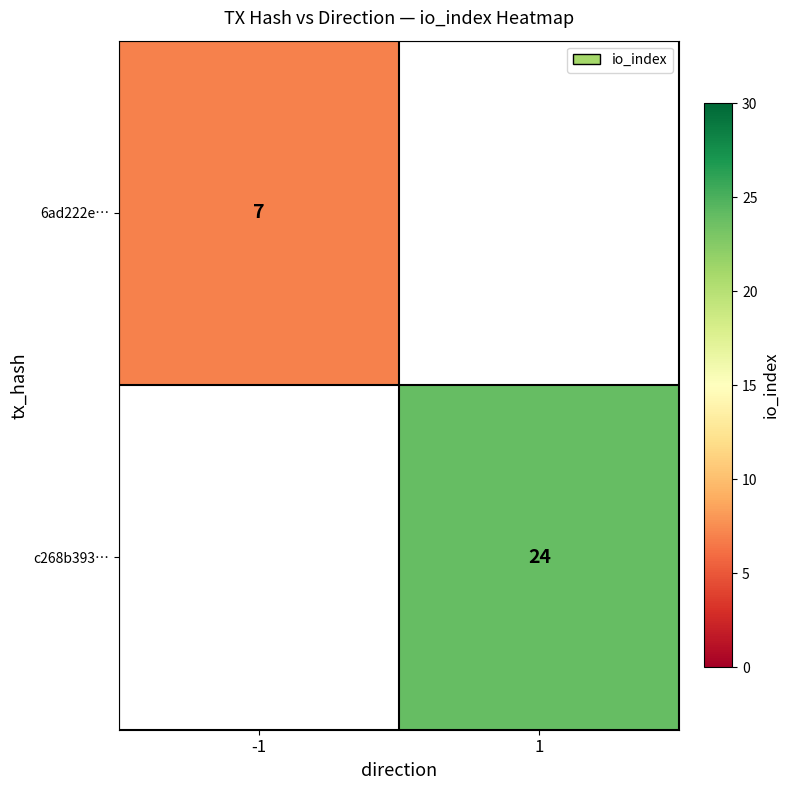

True or false: 6ad222e… has a value of 5 at -1.

False